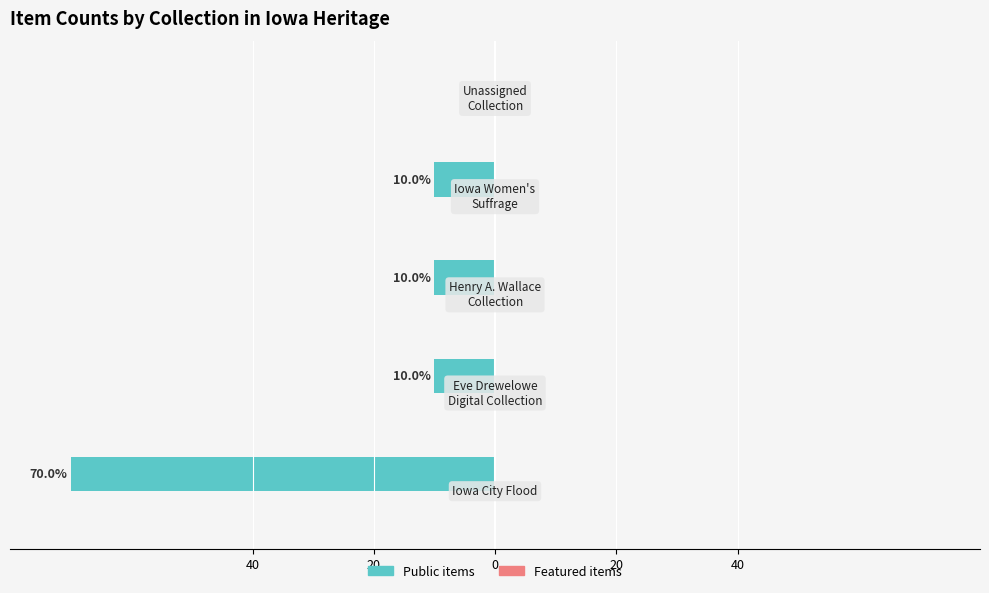

Are the bars horizontal?

Yes